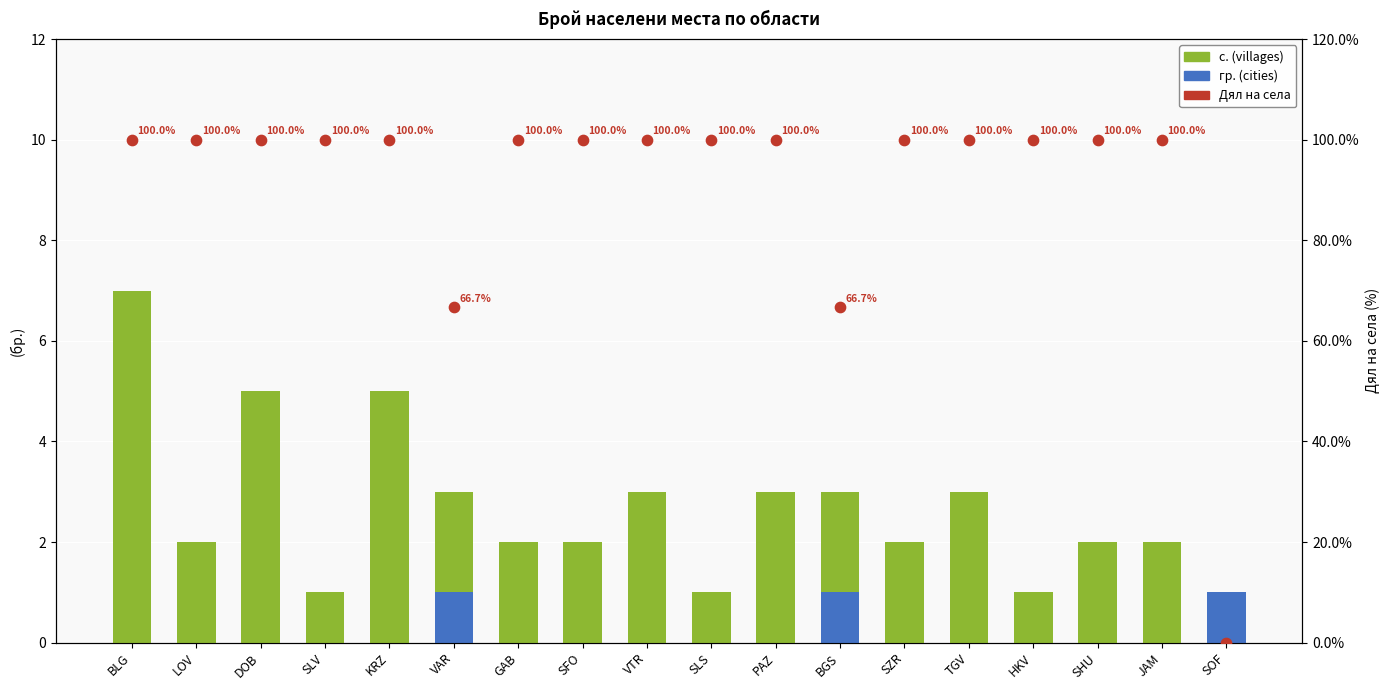

Is the value of с. (villages) at PAZ greater than the value of Дял на села at JAM?

No